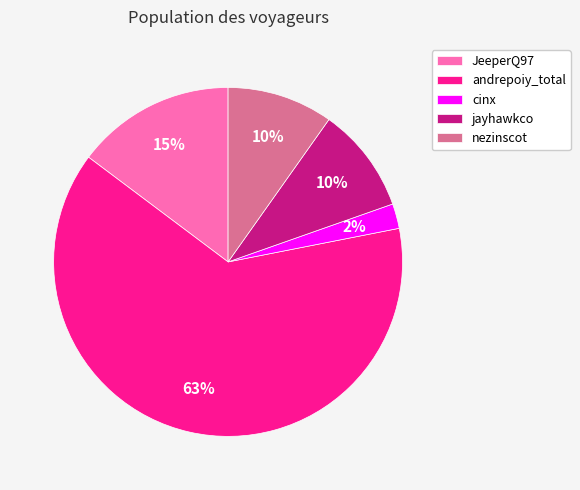

Between JeeperQ97 and nezinscot, which is larger?

JeeperQ97